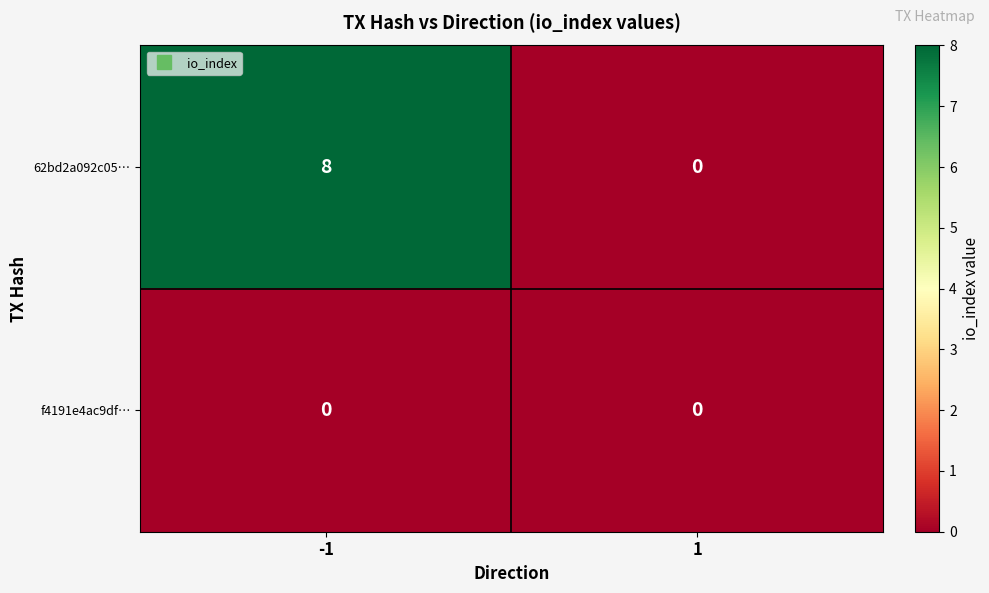

What value does the 62bd2a092c05… series have at -1?

8